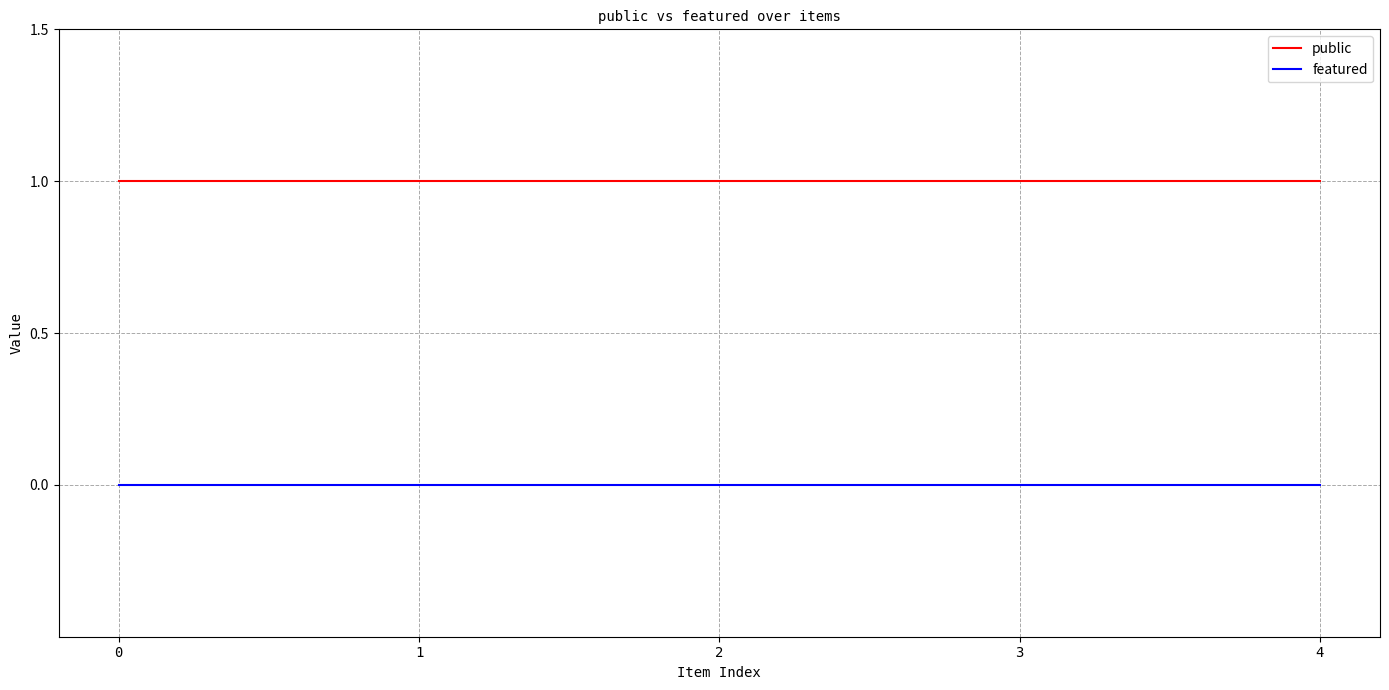

At how many categories does at least one series exceed 0?

5